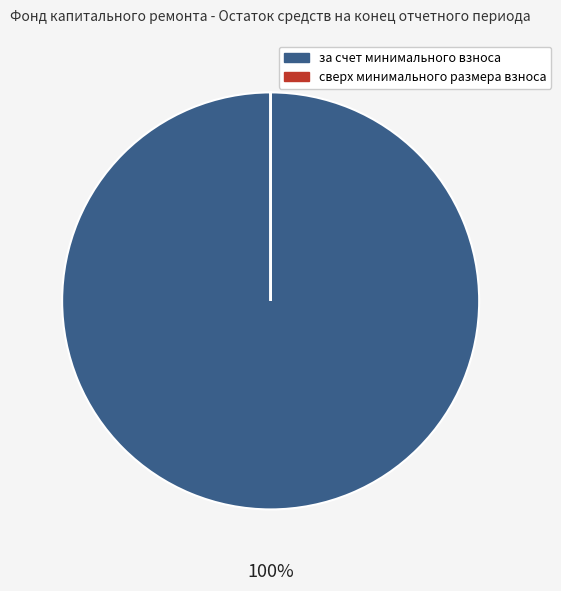

Is it true that за счет минимального взноса is 86% of the pie?

False